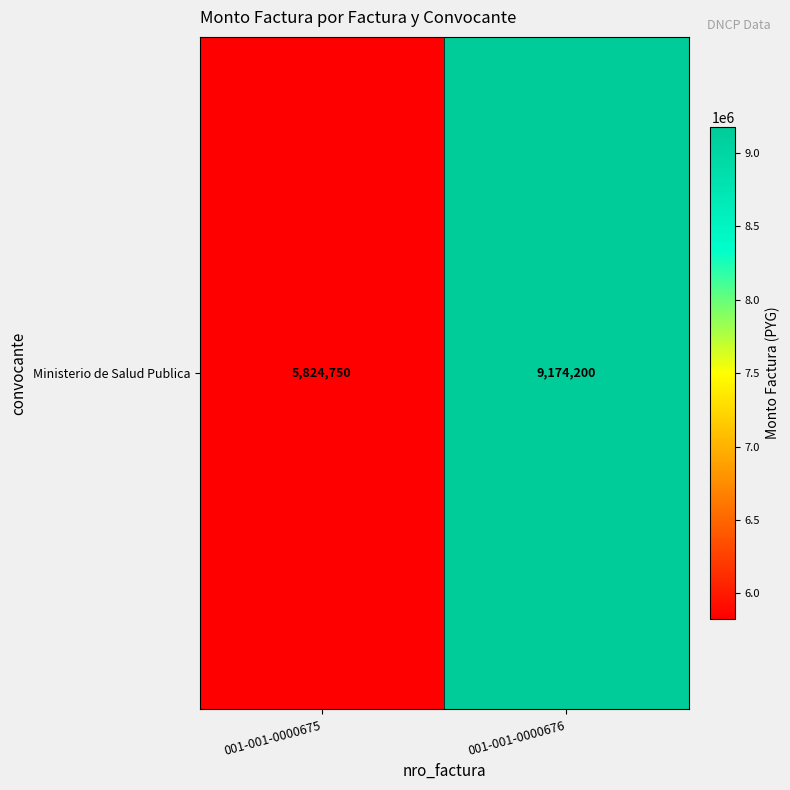

At which category does the chart reach its minimum across all series?

001-001-0000675